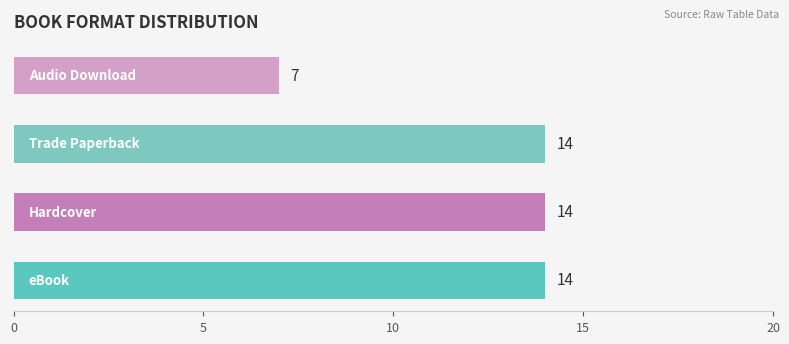

What is the greatest value displayed?

14